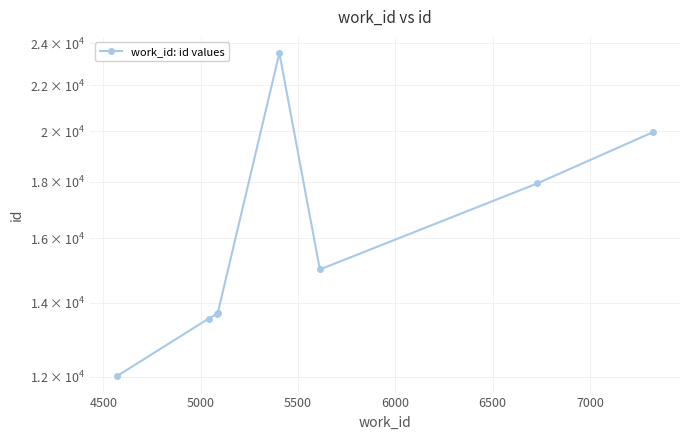

What is the maximum value shown in the chart?

23518